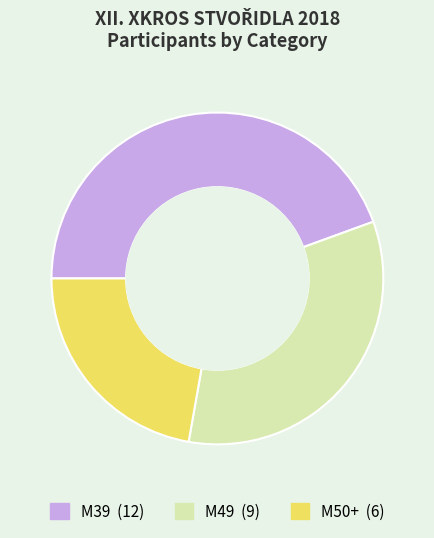

Rank the categories by value from highest to lowest.

M39, M49, M50+